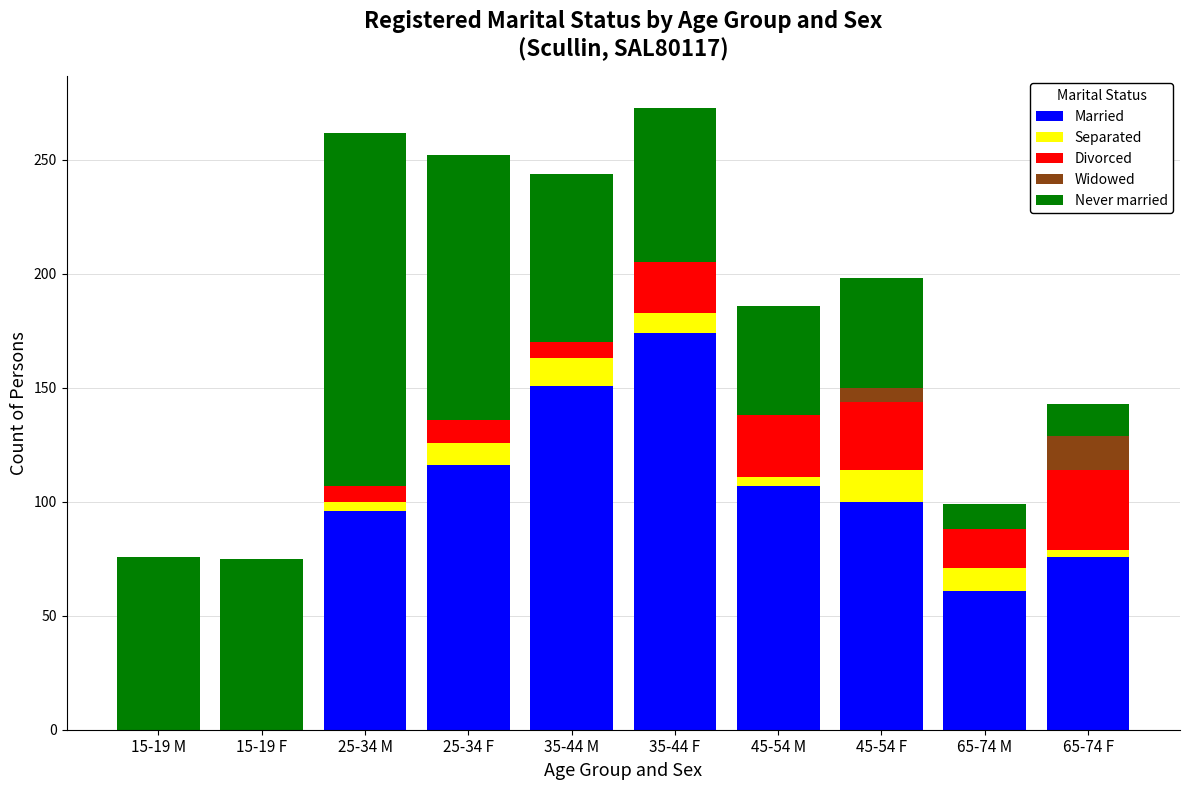

Which category has the highest value in the Married series?

35-44 F